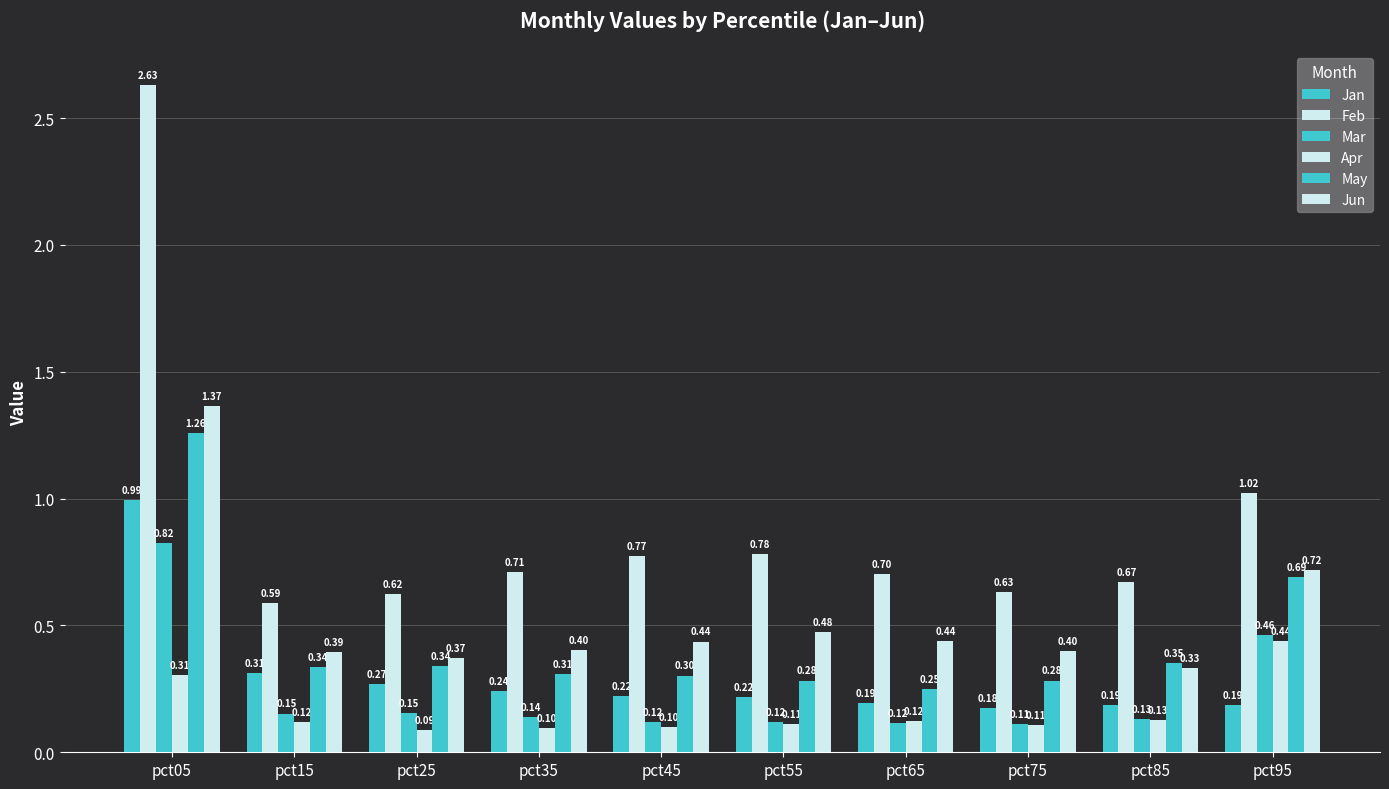

How many groups of bars are there?

10